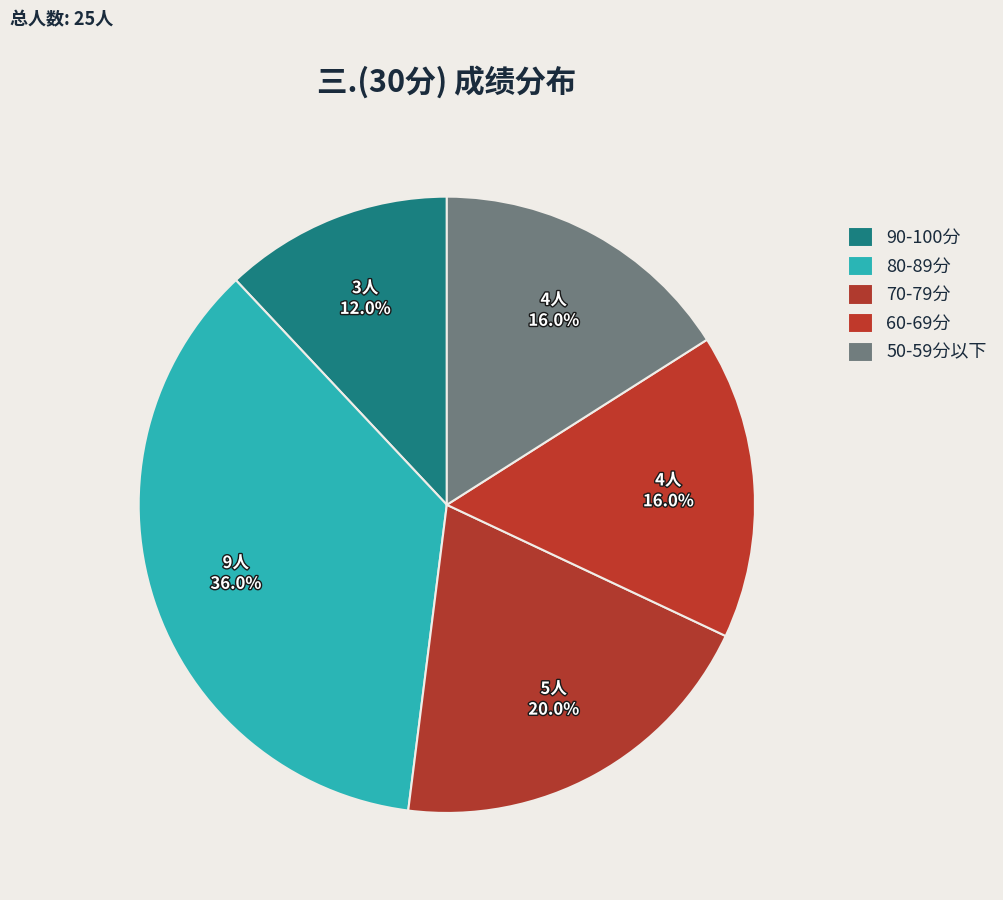

Is there any slice that represents more than half of the pie?

No